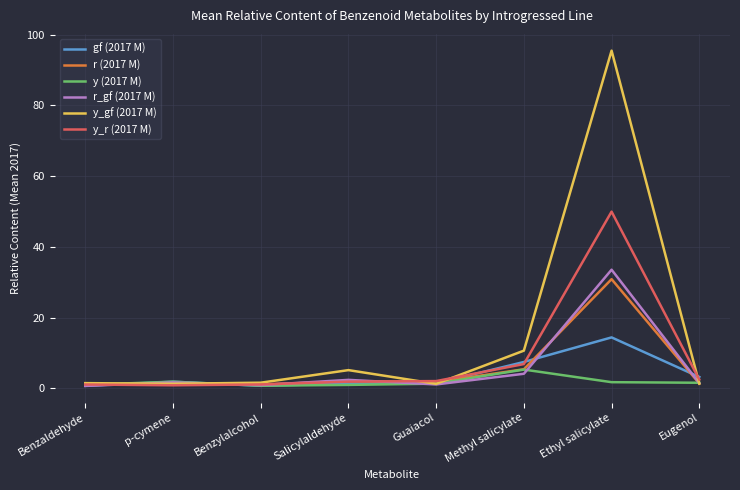

What is the average value of the gf (2017 M) series?

3.9